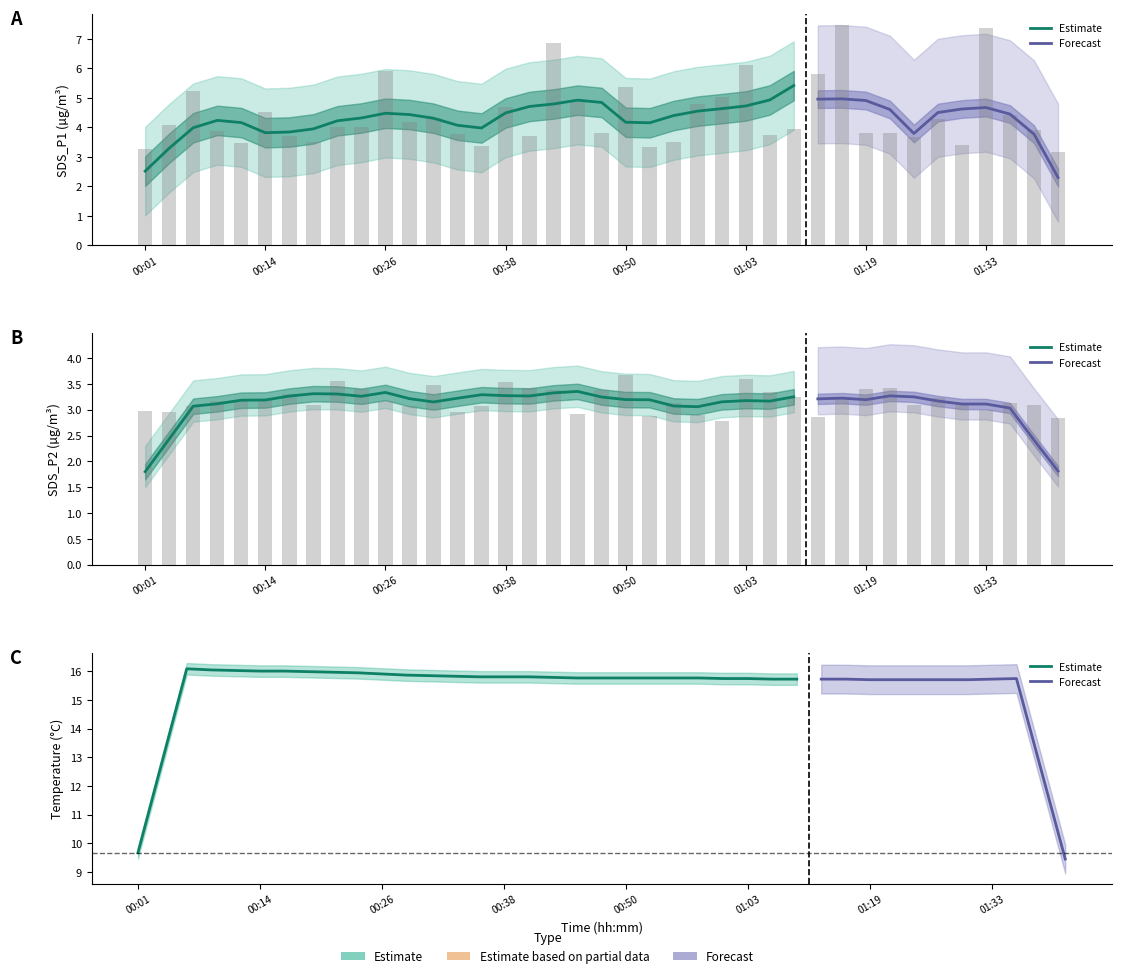

Reading left to right, extract all data points from this chart.

SDS_P1: 00:01=3.3	00:04=4.1	00:06=5.2	00:08=3.9	00:11=3.5	00:14=4.5	00:16=3.7	00:19=3.5	00:21=4.0	00:24=4.0	00:26=5.9	00:28=4.2	00:31=4.3	00:33=3.8	00:36=3.4	00:38=4.7	00:41=3.7	00:43=6.8	00:45=4.9	00:48=3.8	00:50=5.3	00:53=3.3	00:55=3.5	00:58=4.8	01:00=5.0	01:03=6.1	01:05=3.8	01:08=4.0	01:14=5.8	01:17=7.5	01:19=3.8	01:22=3.8	01:25=3.7	01:28=4.3	01:30=3.4	01:33=7.3	01:36=4.4	01:38=3.9	01:41=3.2
SDS_P2: 00:01=3.0	00:04=3.0	00:06=3.1	00:08=3.2	00:11=3.2	00:14=3.2	00:16=3.3	00:19=3.1	00:21=3.5	00:24=3.4	00:26=3.2	00:28=3.1	00:31=3.5	00:33=3.0	00:36=3.1	00:38=3.5	00:41=3.4	00:43=3.4	00:45=2.9	00:48=3.4	00:50=3.7	00:53=2.9	00:55=3.1	00:58=2.9	01:00=2.8	01:03=3.6	01:05=3.4	01:08=3.2	01:14=2.9	01:17=3.2	01:19=3.4	01:22=3.4	01:25=3.1	01:28=3.2	01:30=3.1	01:33=3.0	01:36=3.1	01:38=3.1	01:41=2.8